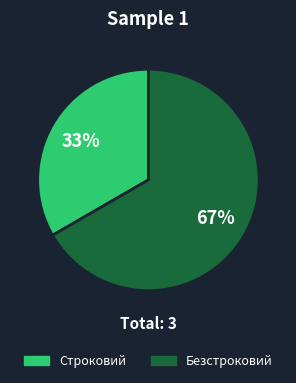

How many segments does this pie chart have?

2